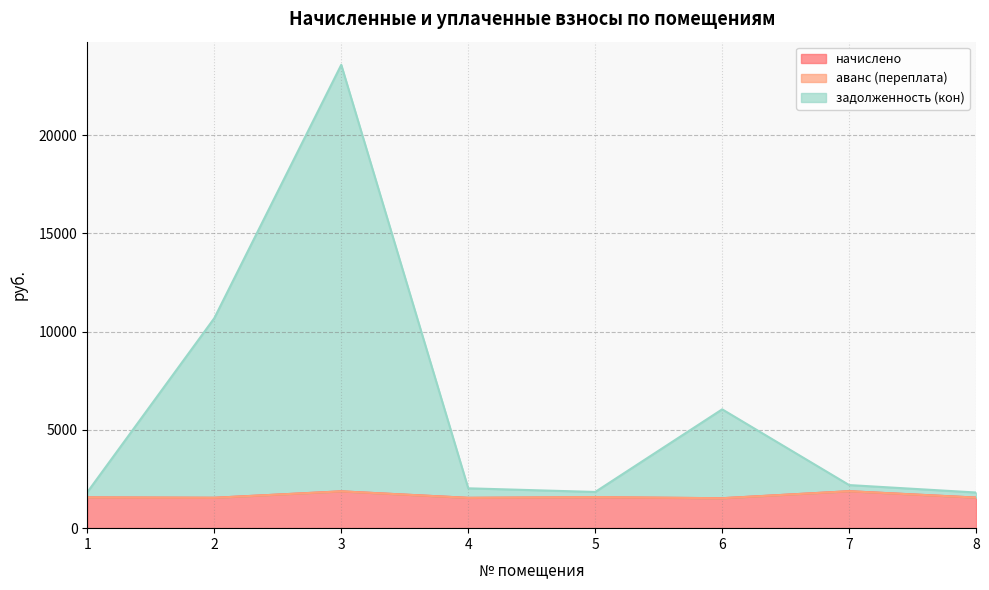

What is the total value across all series at 8?

1814.2